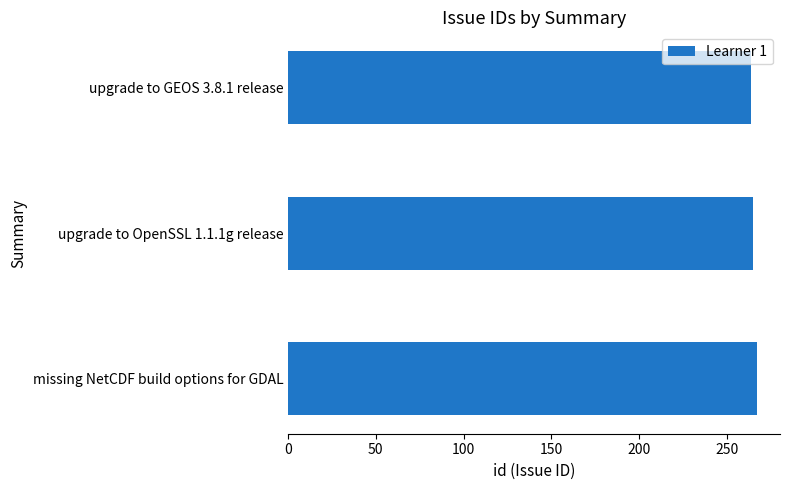

Approximately how many times larger is the value at missing NetCDF build options for GDAL compared to upgrade to GEOS 3.8.1 release?

1.0